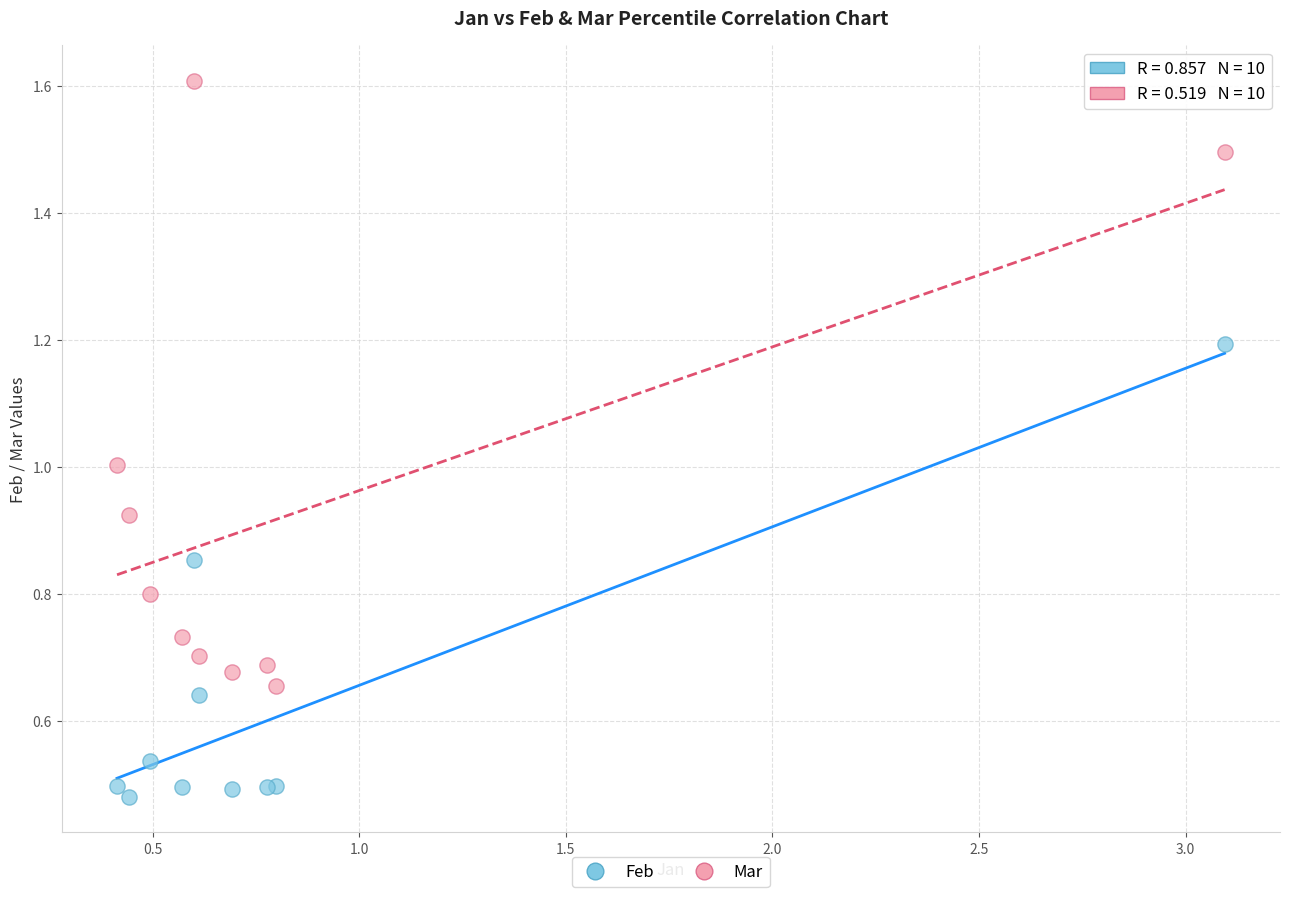

What is the X range (max minus min) for the scatter plot?

2.7